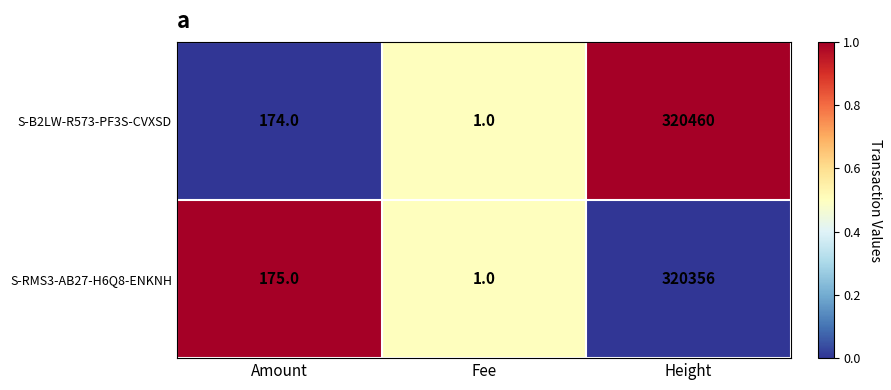

Reading left to right, transcribe all the data shown in this chart.

S-B2LW-R573-PF3S-CVXSD: Amount=174	Fee=1	Height=320460
S-RMS3-AB27-H6Q8-ENKNH: Amount=175	Fee=1	Height=320356